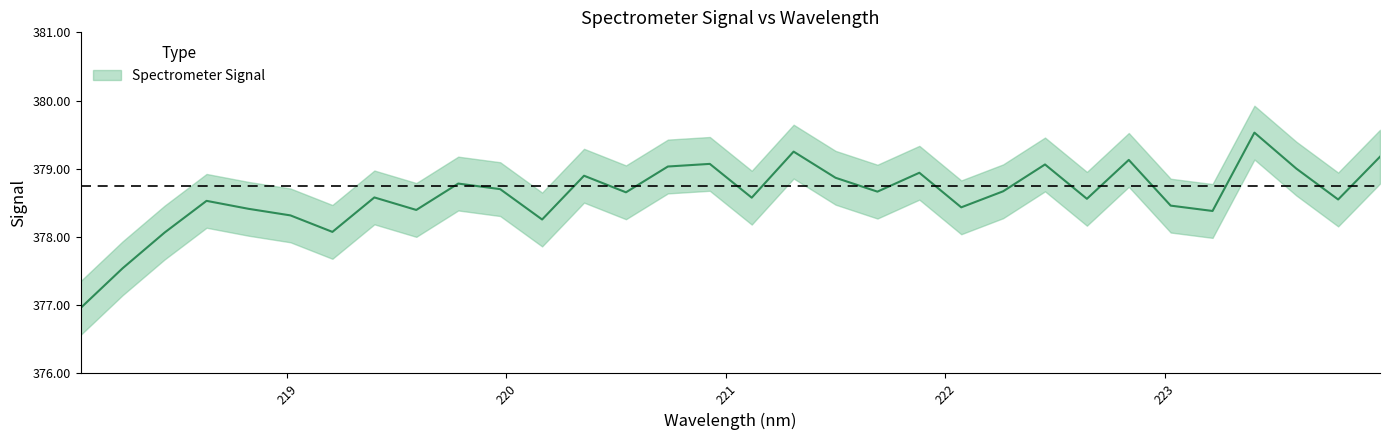

How many categories are shown in the chart?

32